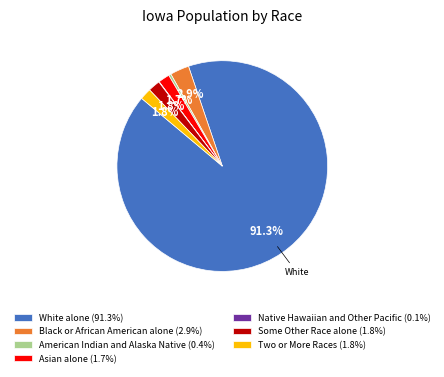

To the nearest percent, what is the difference between the largest and smallest slice percentages?

91%